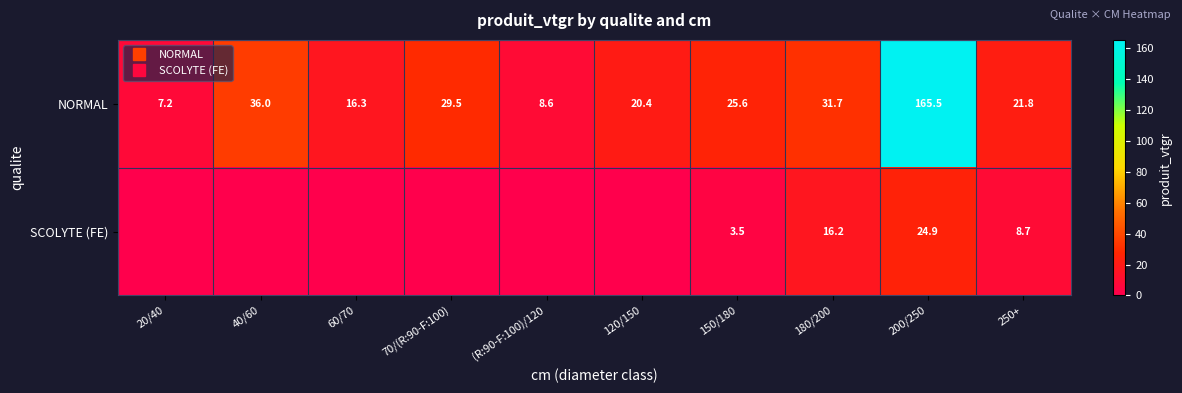

Rank the categories by SCOLYTE (FE) value from highest to lowest.

200/250, 180/200, 250+, 150/180, 20/40, 40/60, 60/70, 70/(R:90-F:100), (R:90-F:100)/120, 120/150